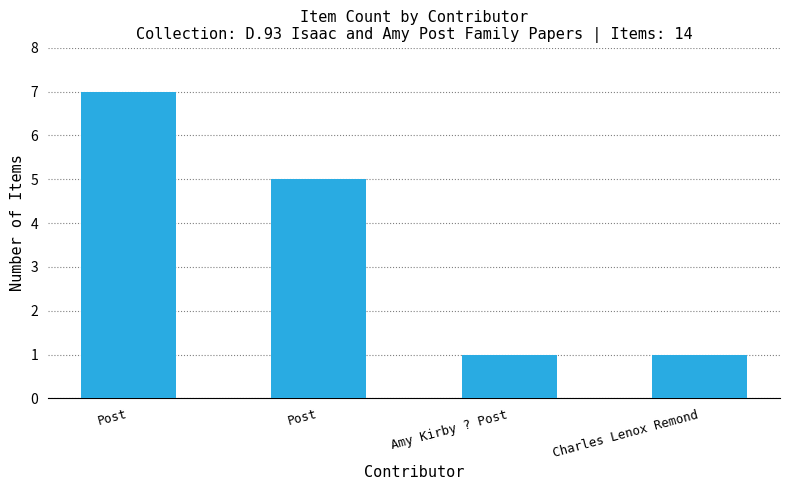

The value at Post is 3. True or false?

False